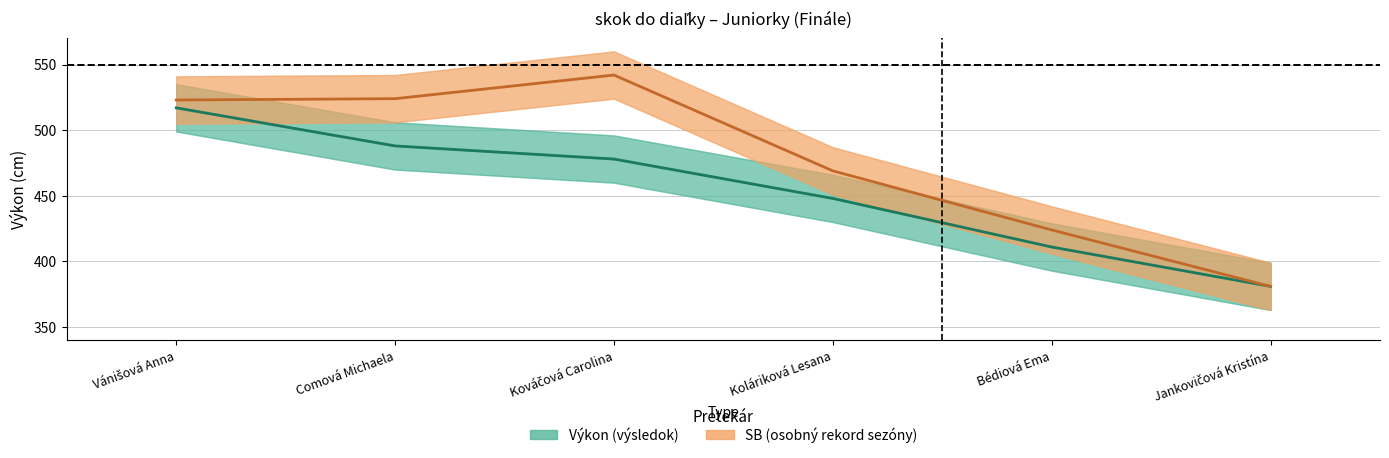

At how many categories does at least one series exceed 450?

4